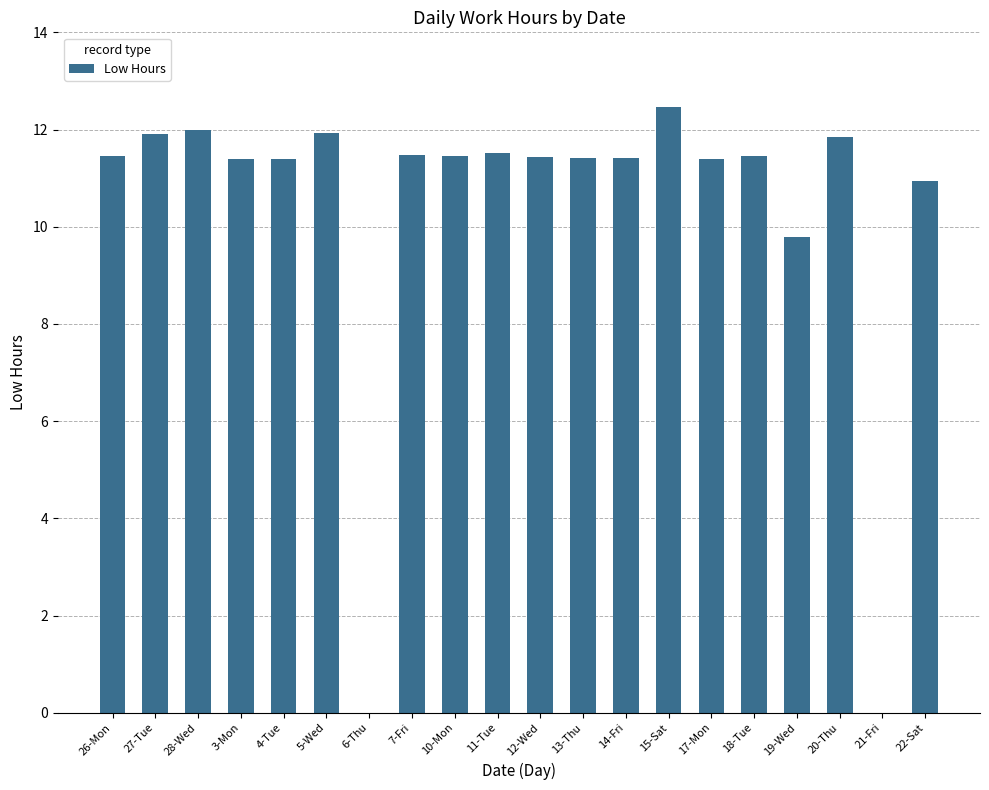

What is the sum of the values at 17-Mon and 18-Tue?

22.9